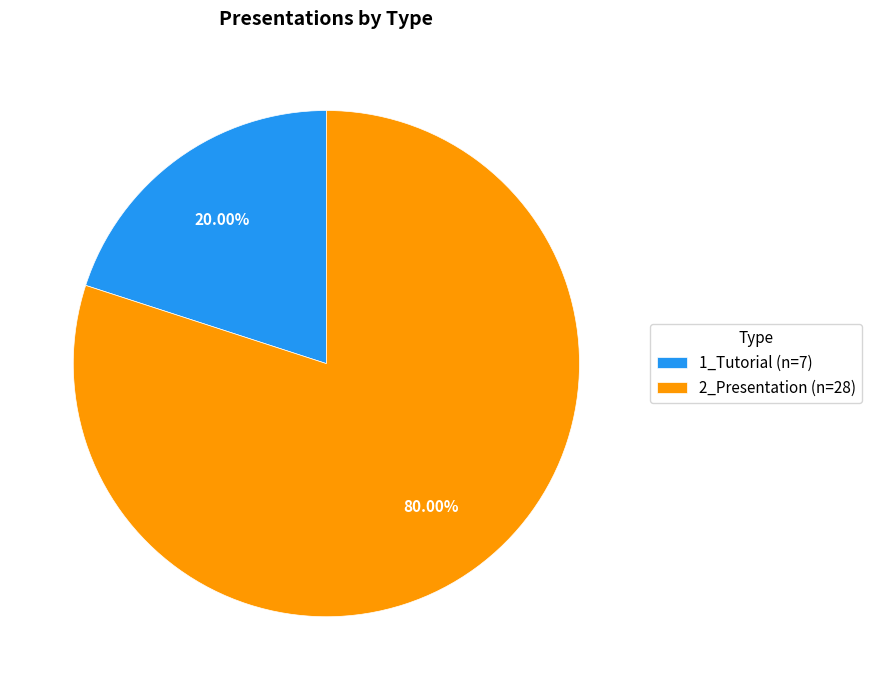

To the nearest percent, what is the average slice percentage?

50%